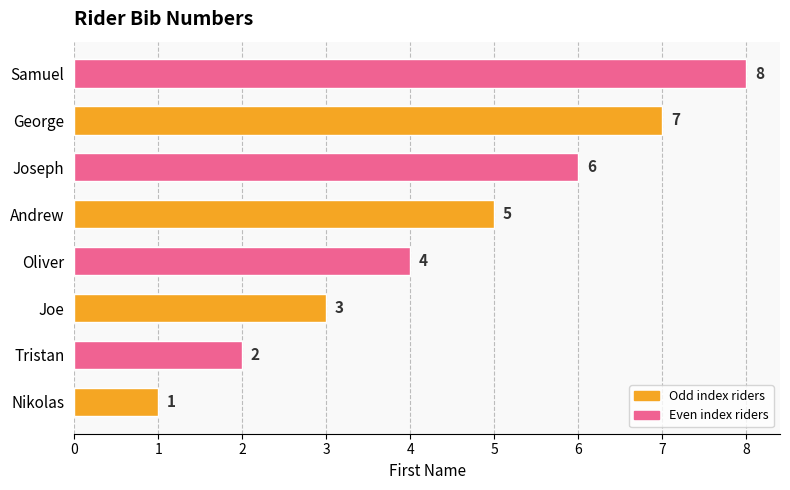

Approximately how many times larger is the value at Andrew compared to Joseph?

0.8